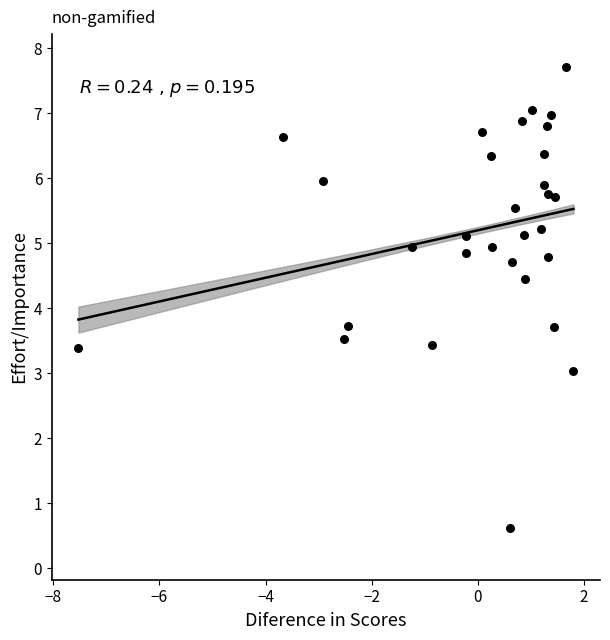

What is the range of Y values (max minus min)?

7.1